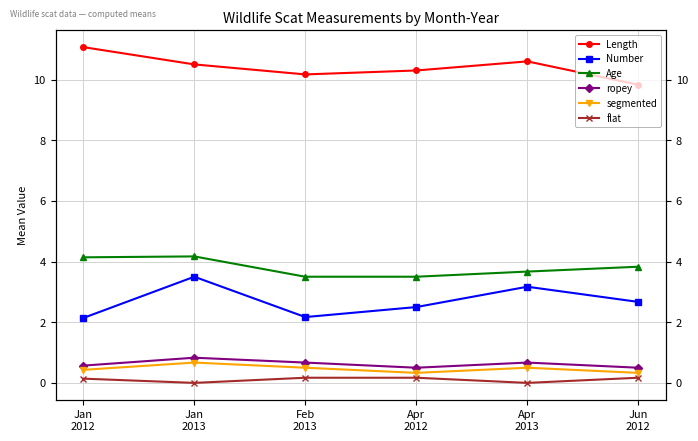

At which category is the sum across all series the highest?

Jan
2013